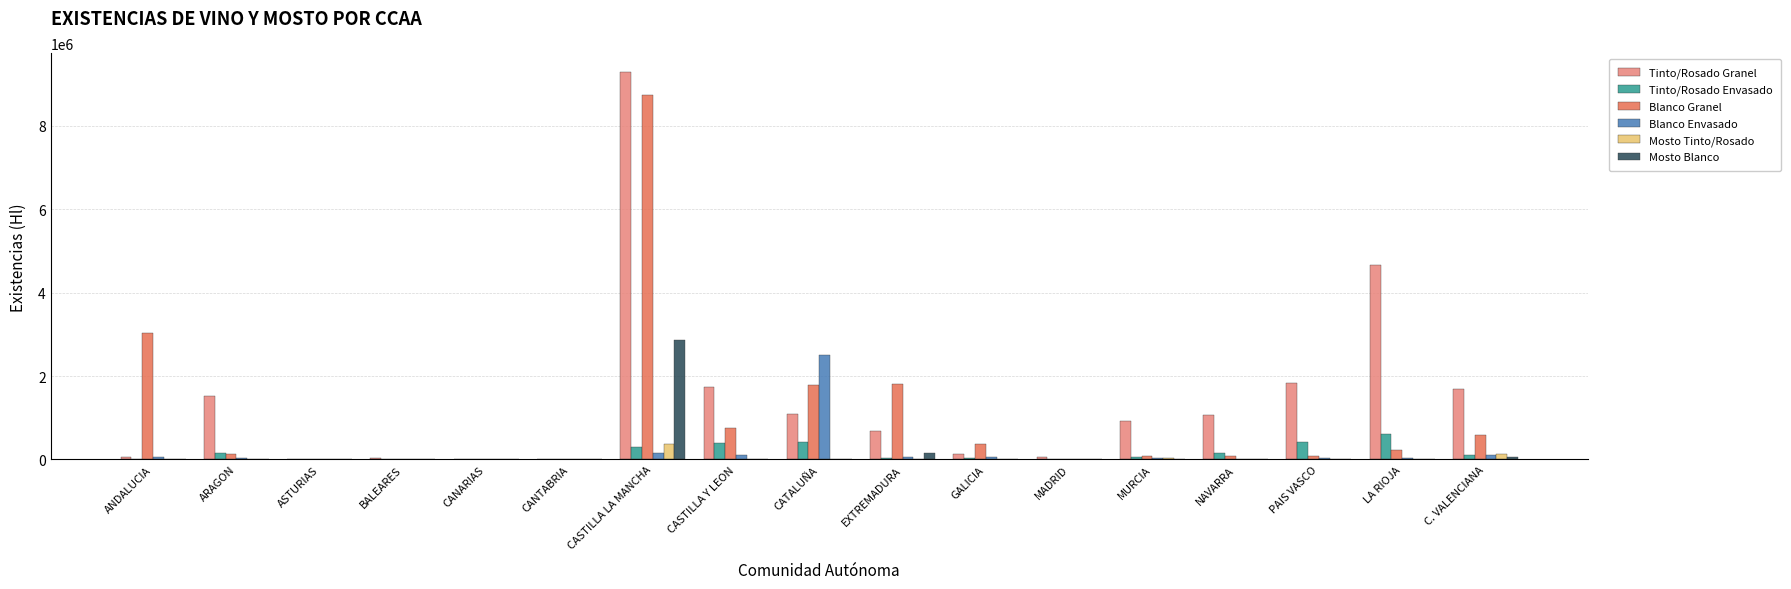

At which category is the sum across all series the highest?

CASTILLA LA MANCHA